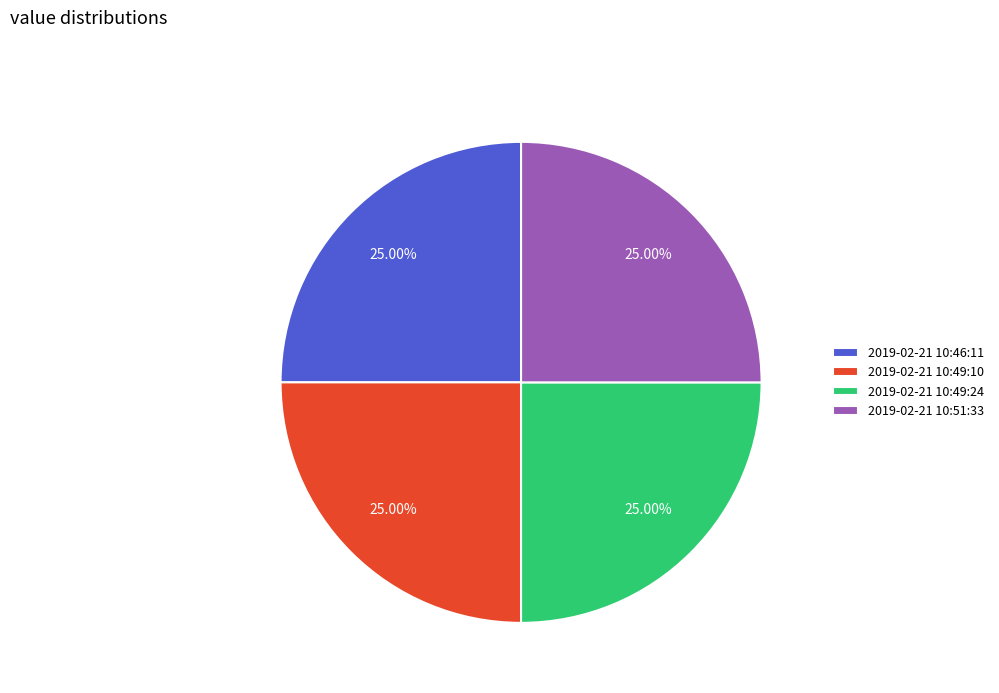

Is 2019-02-21 10:49:24 the majority of the pie?

No